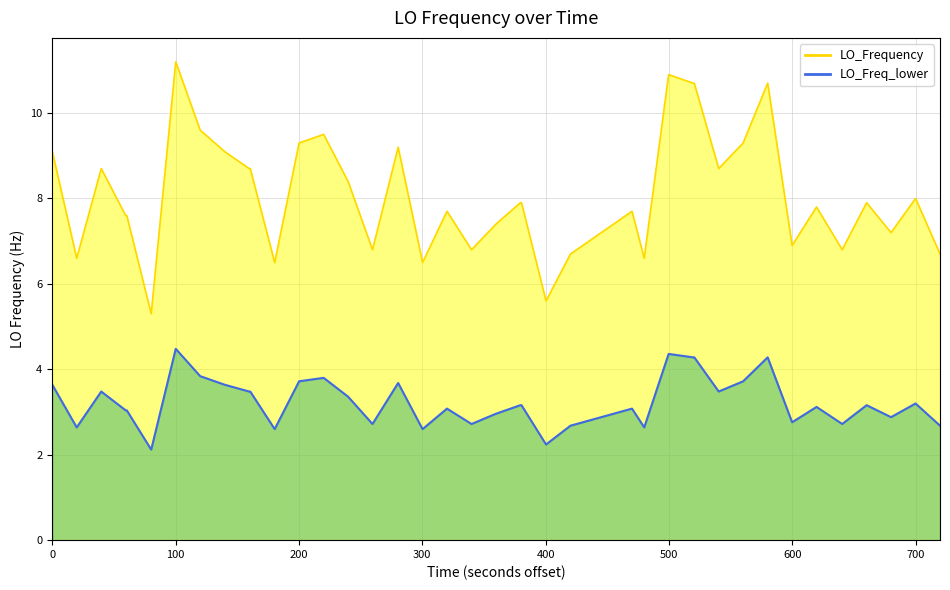

Rank the series by their average value, from highest to lowest.

LO_Frequency_line, LO_Freq_lower_line